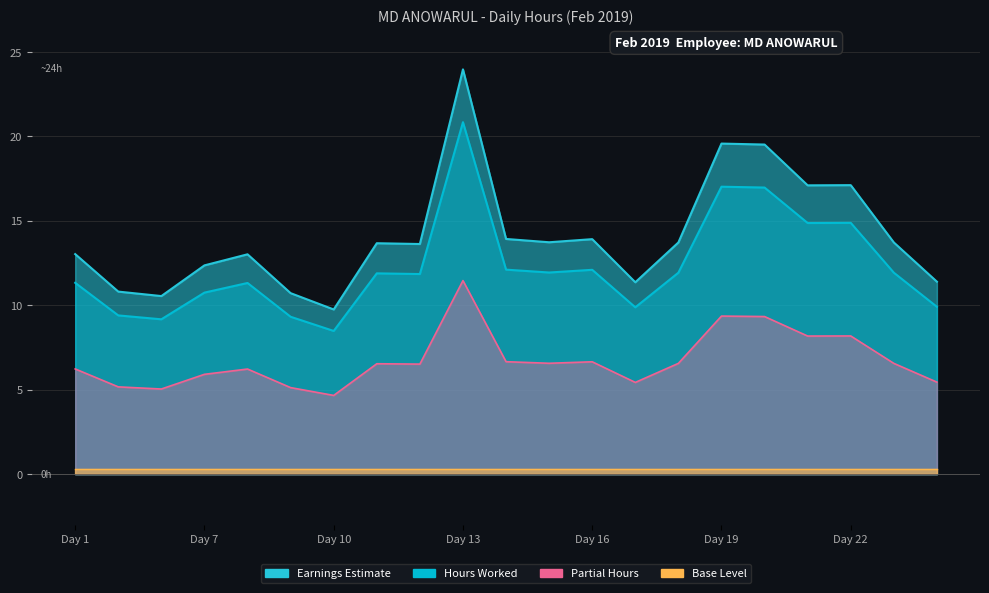

What is the difference between the maximum and minimum values in the Partial Hours series?

6.8